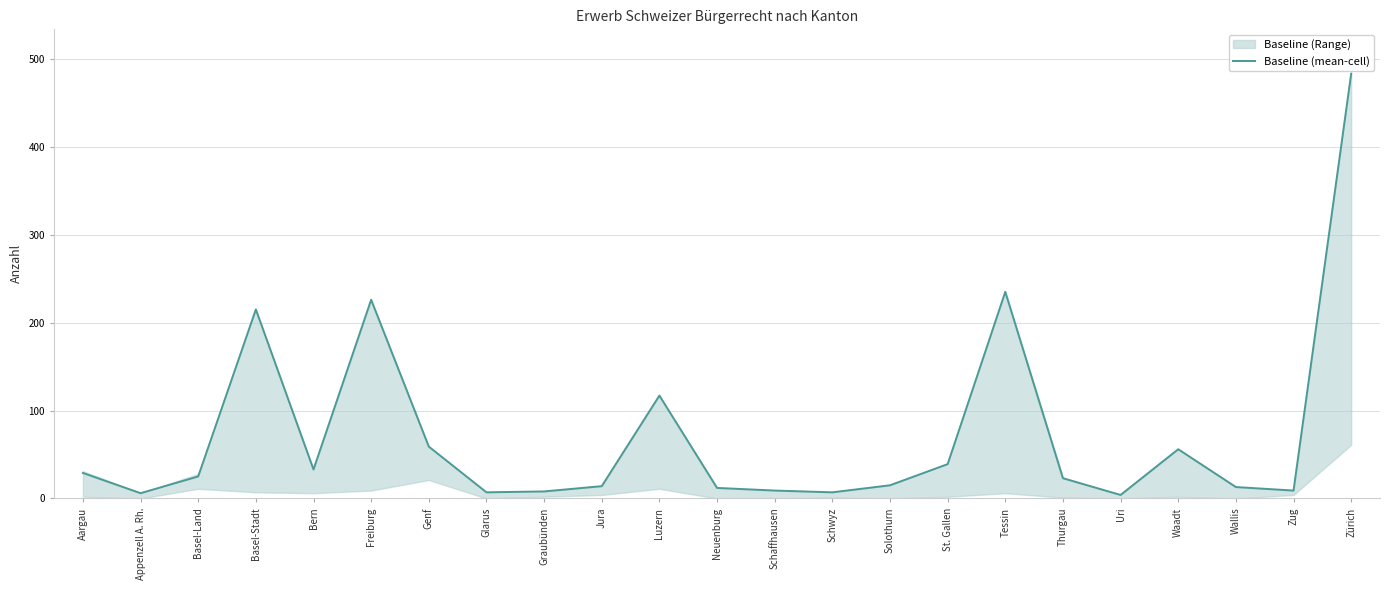

Reading right to left, extract all data points from this chart.

Zürich=483	Zug=9	Wallis=13	Waadt=56	Uri=4	Thurgau=23	Tessin=235	St. Gallen=39	Solothurn=15	Schwyz=7	Schaffhausen=9	Neuenburg=12	Luzern=117	Jura=14	Graubünden=8	Glarus=7	Genf=59	Freiburg=226	Bern=33	Basel-Stadt=215	Basel-Land=25	Appenzell A. Rh.=6	Aargau=29